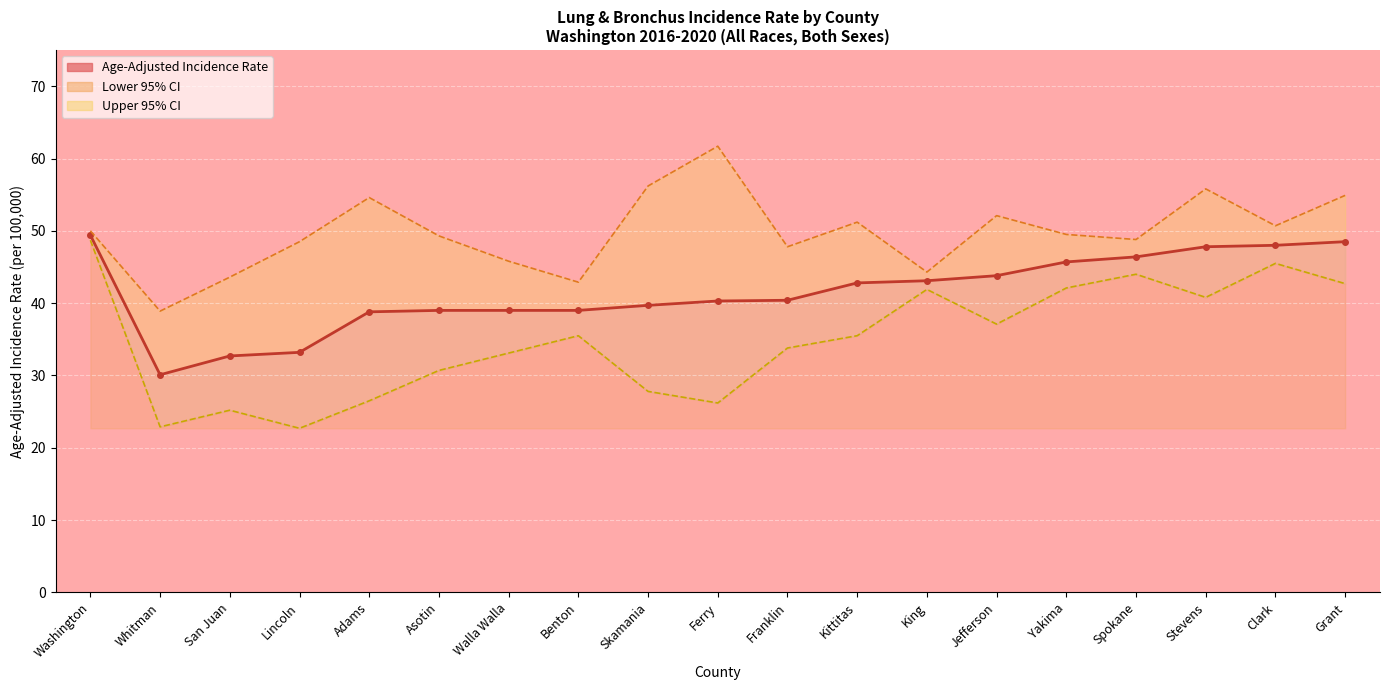

Rank the series by their maximum value, from lowest to highest.

Lower 95% CI, Age-Adjusted Incidence Rate, Upper 95% CI